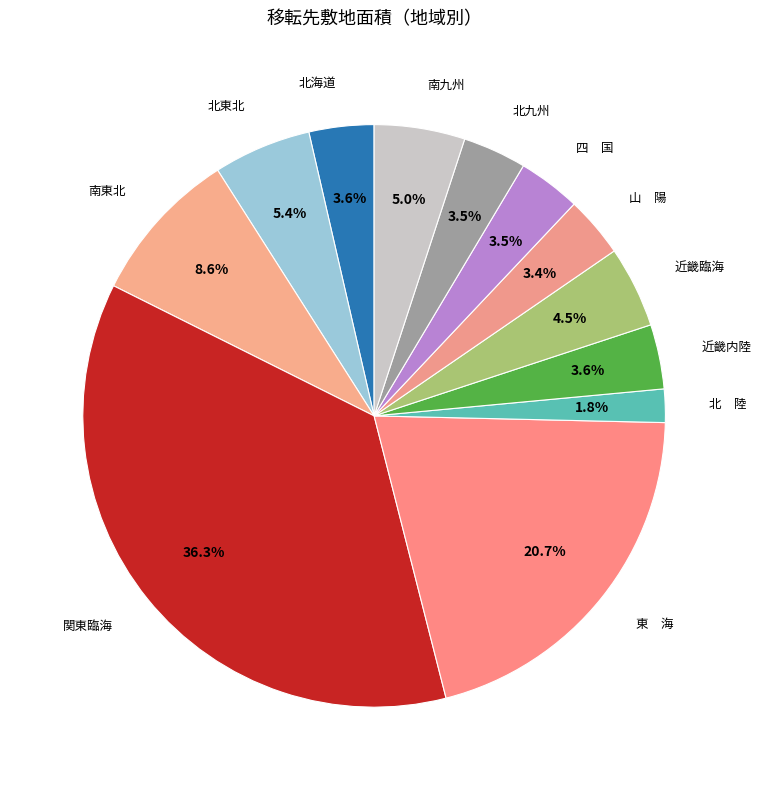

How many segments does this pie chart have?

12